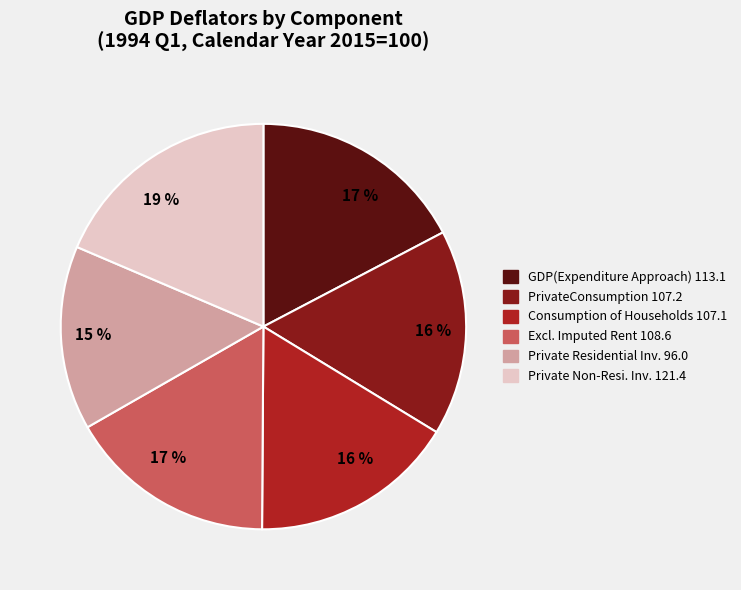

To the nearest percent, what is the difference between the largest and smallest slice percentages?

4%